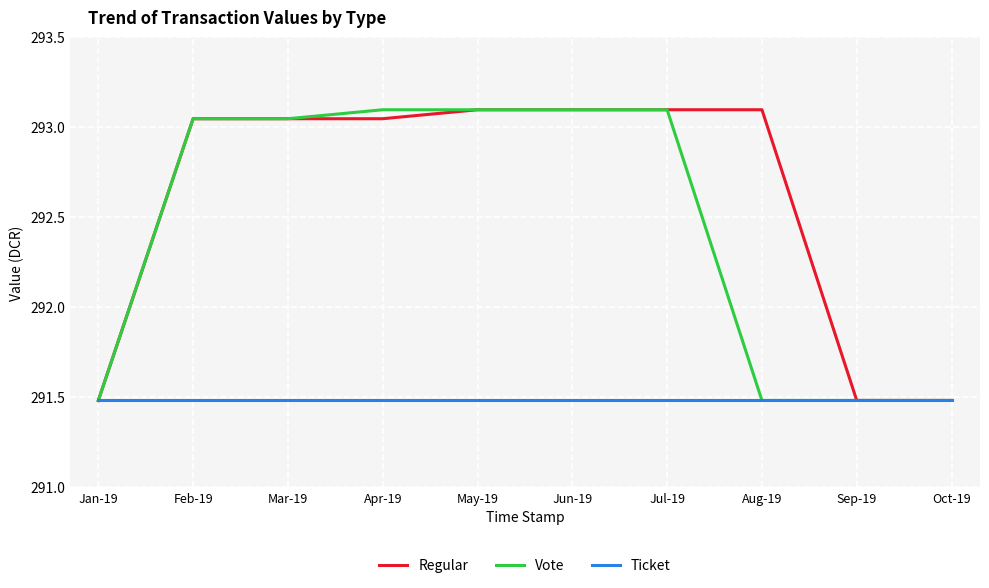

What are all the series names shown in the legend?

Regular, Vote, Ticket